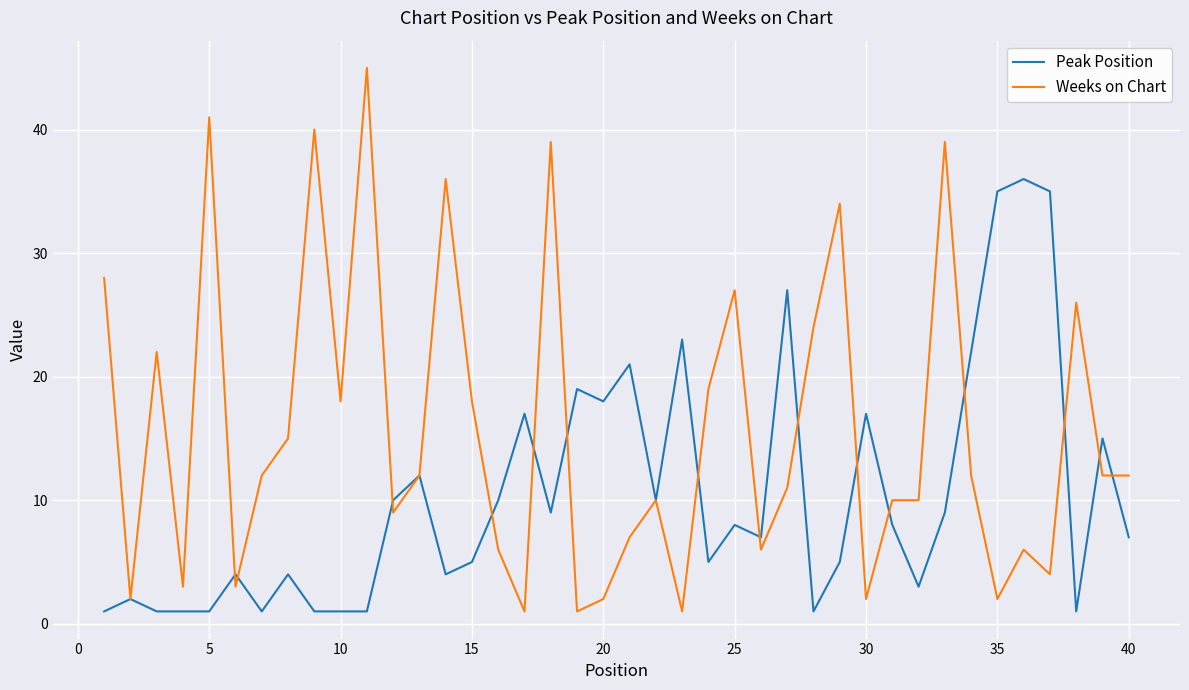

Rank the series by their maximum value, from highest to lowest.

Weeks on Chart, Peak Position